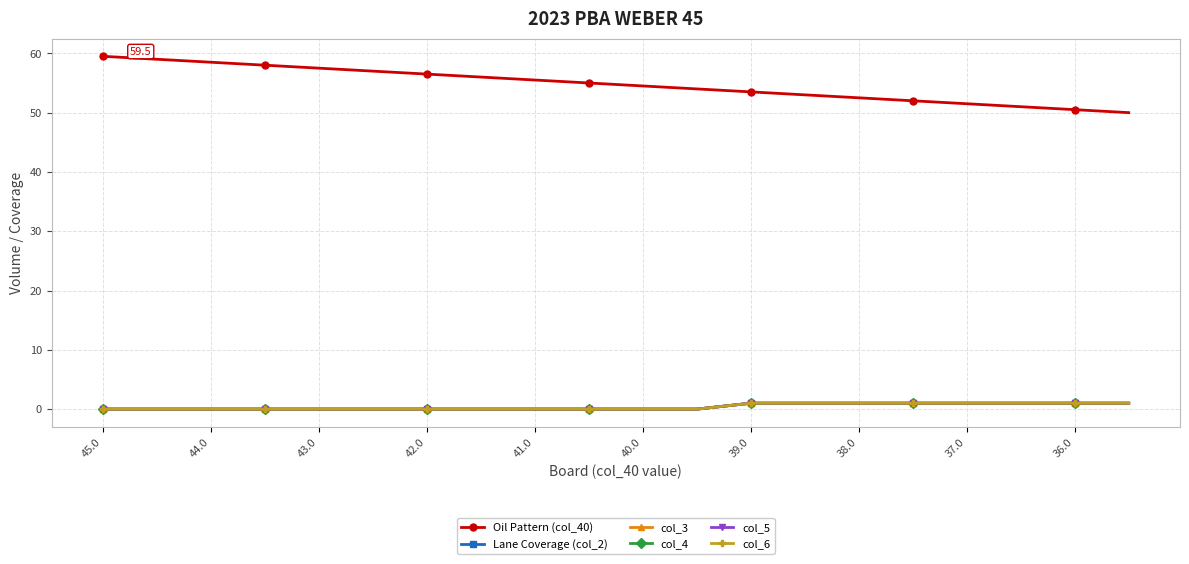

Is this an area chart (filled region under the line)?

No